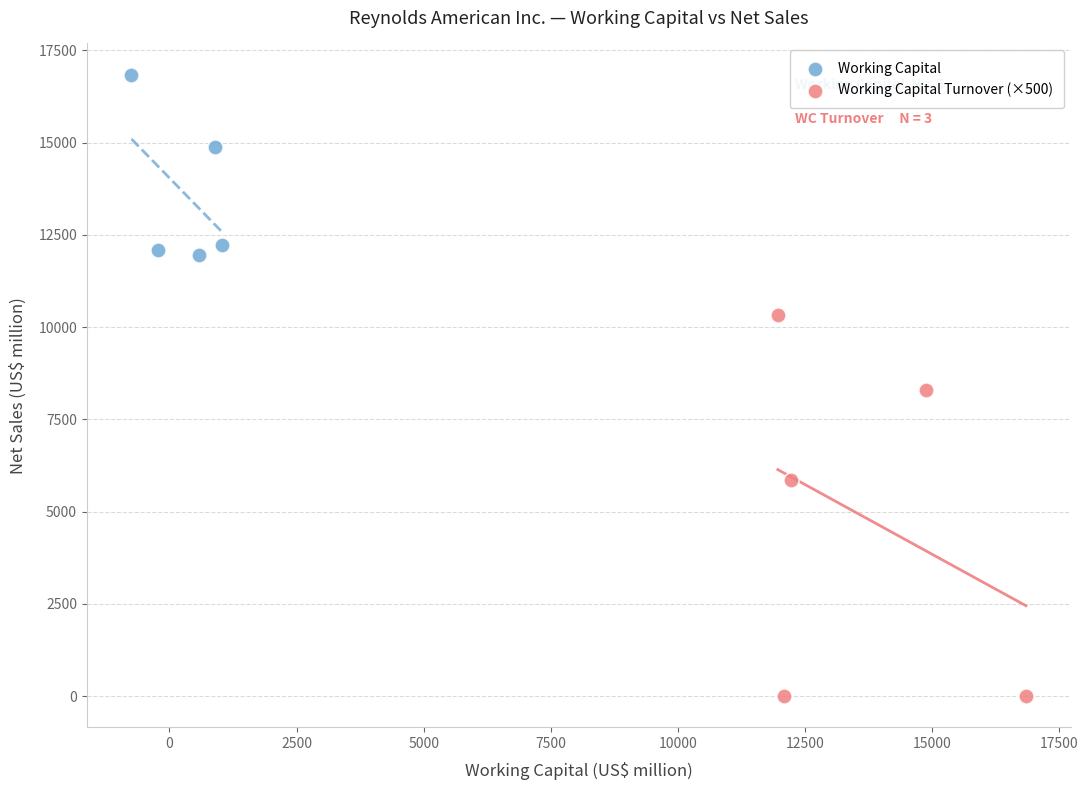

Which series contains the lowest Y value?

Working Capital Turnover (×500)